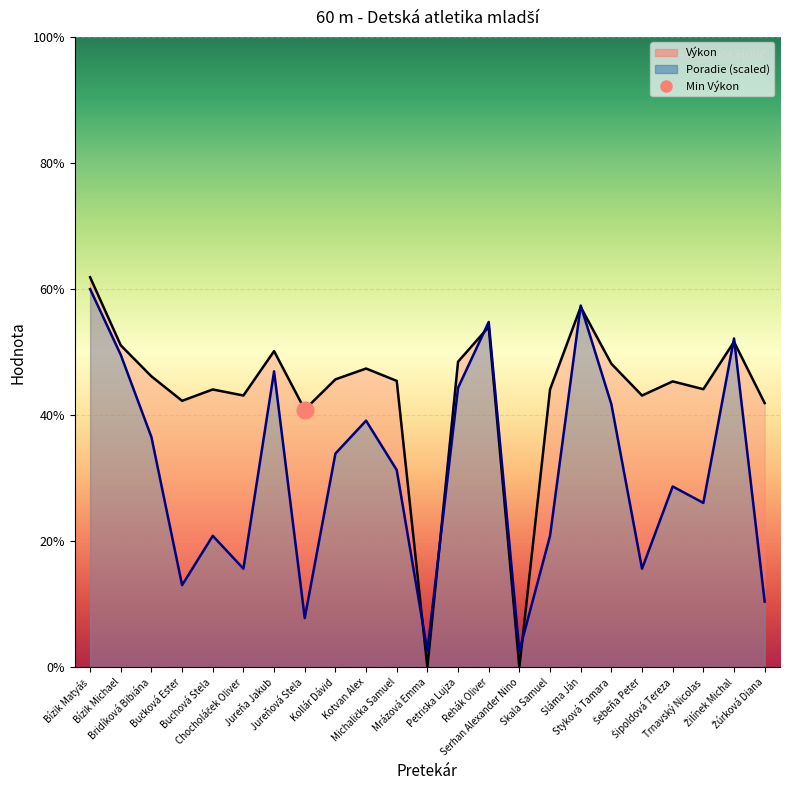

True or false: Poradie has a value of 11.1 at Petriska Lujza.

True